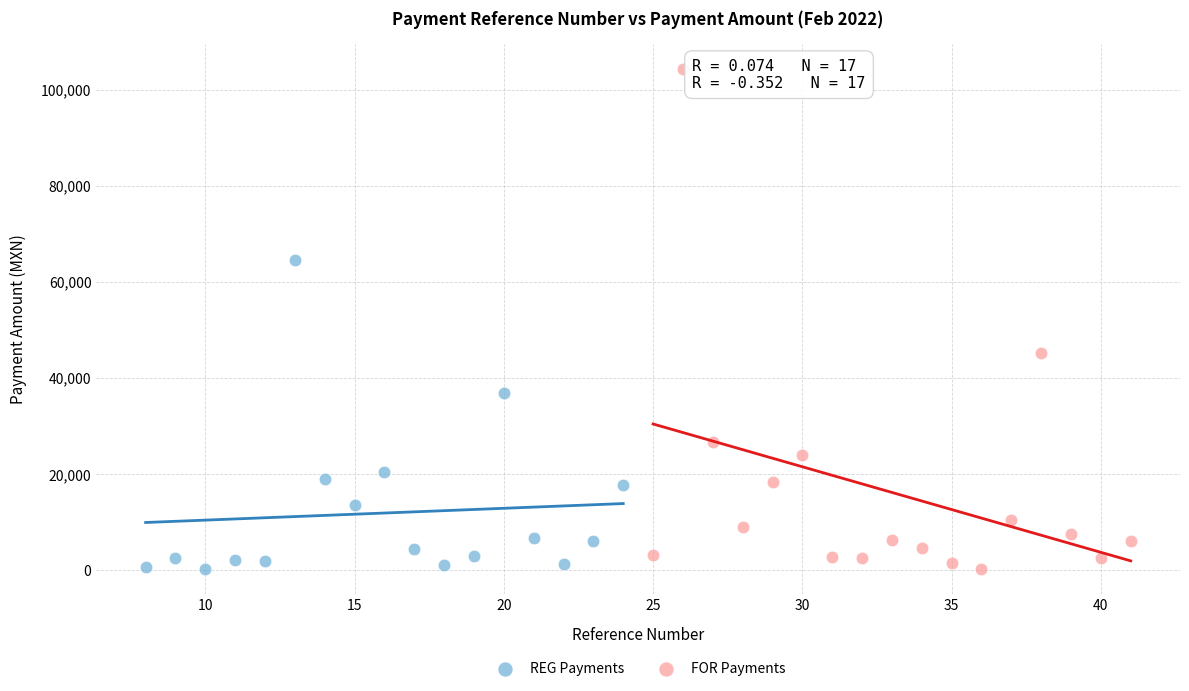

What are all the series names shown in the legend?

REG Payments, FOR Payments